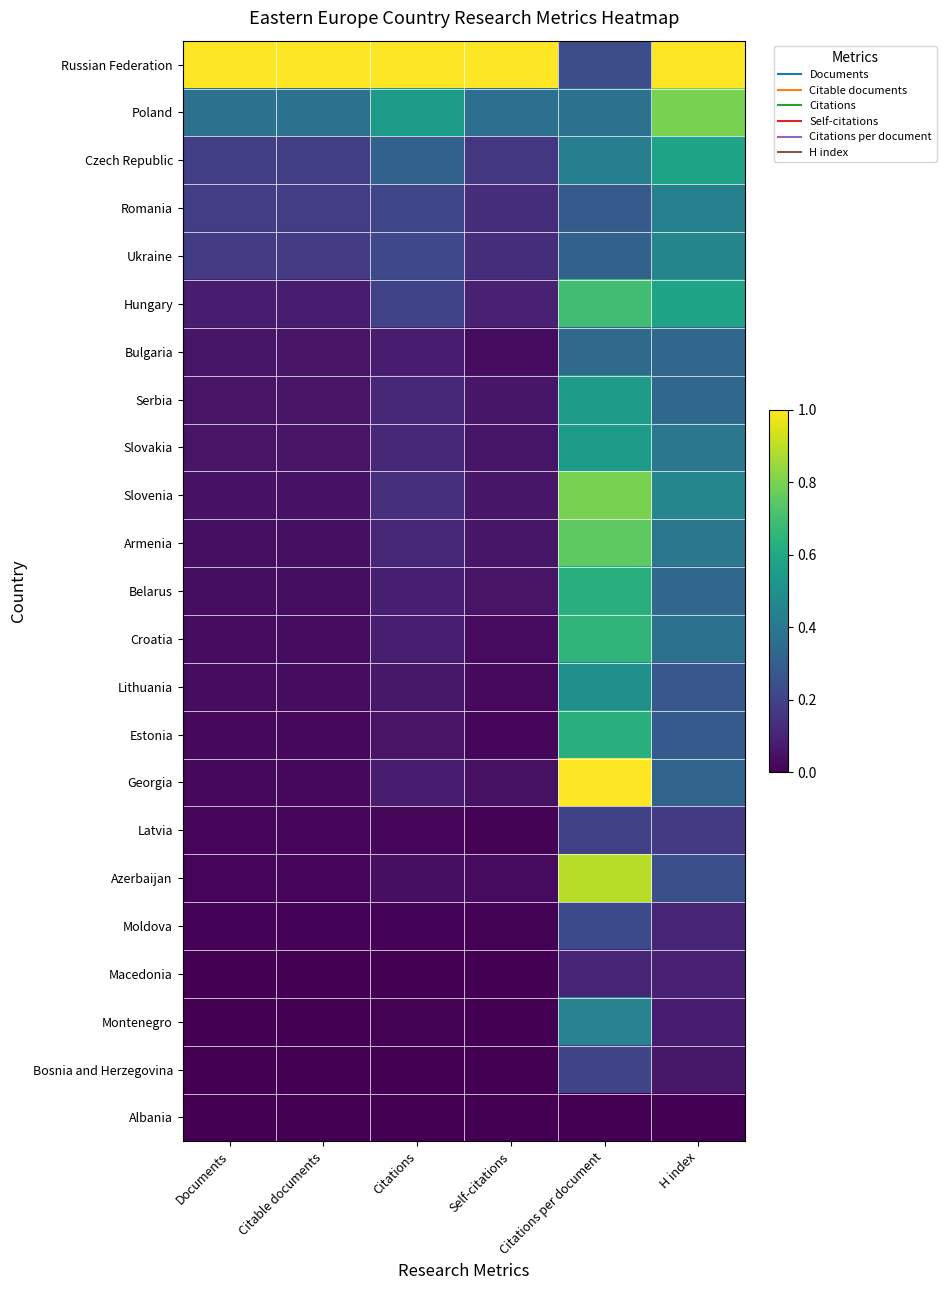

Reading left to right, extract all data points from this chart.

Russian Federation: Documents=1.0	Citable documents=1.0	Citations=1.0	Self-citations=1.0	Citations per document=0.2	H index=1.0
Poland: Documents=0.4	Citable documents=0.4	Citations=0.5	Self-citations=0.4	Citations per document=0.4	H index=0.8
Czech Republic: Documents=0.2	Citable documents=0.2	Citations=0.3	Self-citations=0.2	Citations per document=0.4	H index=0.6
Romania: Documents=0.2	Citable documents=0.2	Citations=0.2	Self-citations=0.1	Citations per document=0.3	H index=0.4
Ukraine: Documents=0.2	Citable documents=0.2	Citations=0.2	Self-citations=0.1	Citations per document=0.3	H index=0.5
Hungary: Documents=0.1	Citable documents=0.1	Citations=0.2	Self-citations=0.1	Citations per document=0.7	H index=0.6
Bulgaria: Documents=0.1	Citable documents=0.1	Citations=0.1	Self-citations=0.0	Citations per document=0.3	H index=0.3
Serbia: Documents=0.1	Citable documents=0.1	Citations=0.1	Self-citations=0.1	Citations per document=0.5	H index=0.3
Slovakia: Documents=0.1	Citable documents=0.1	Citations=0.1	Self-citations=0.1	Citations per document=0.5	H index=0.4
Slovenia: Documents=0.0	Citable documents=0.0	Citations=0.1	Self-citations=0.1	Citations per document=0.8	H index=0.5
Armenia: Documents=0.0	Citable documents=0.0	Citations=0.1	Self-citations=0.1	Citations per document=0.8	H index=0.4
Belarus: Documents=0.0	Citable documents=0.0	Citations=0.1	Self-citations=0.1	Citations per document=0.6	H index=0.3
Croatia: Documents=0.0	Citable documents=0.0	Citations=0.1	Self-citations=0.0	Citations per document=0.7	H index=0.4
Lithuania: Documents=0.0	Citable documents=0.0	Citations=0.1	Self-citations=0.0	Citations per document=0.5	H index=0.3
Estonia: Documents=0.0	Citable documents=0.0	Citations=0.1	Self-citations=0.0	Citations per document=0.6	H index=0.3
Georgia: Documents=0.0	Citable documents=0.0	Citations=0.1	Self-citations=0.0	Citations per document=1.0	H index=0.3
Latvia: Documents=0.0	Citable documents=0.0	Citations=0.0	Self-citations=0.0	Citations per document=0.2	H index=0.2
Azerbaijan: Documents=0.0	Citable documents=0.0	Citations=0.0	Self-citations=0.0	Citations per document=0.9	H index=0.2
Moldova: Documents=0.0	Citable documents=0.0	Citations=0.0	Self-citations=0.0	Citations per document=0.2	H index=0.1
Macedonia: Documents=0.0	Citable documents=0.0	Citations=0.0	Self-citations=0.0	Citations per document=0.1	H index=0.1
Montenegro: Documents=0.0	Citable documents=0.0	Citations=0.0	Self-citations=0.0	Citations per document=0.4	H index=0.1
Bosnia and Herzegovina: Documents=0.0	Citable documents=0.0	Citations=0.0	Self-citations=0.0	Citations per document=0.2	H index=0.1
Albania: Documents=0.0	Citable documents=0.0	Citations=0.0	Self-citations=0.0	Citations per document=0.0	H index=0.0